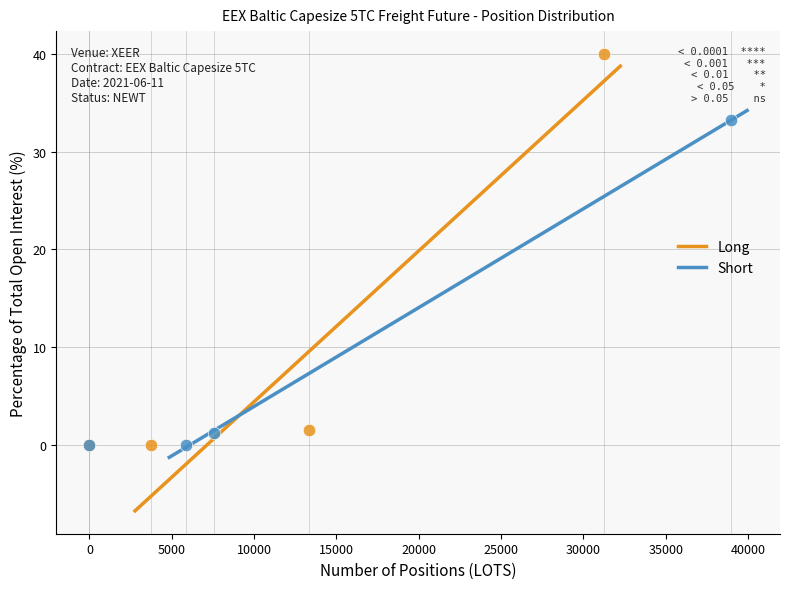

Which series has the largest Y range (max minus min)?

Long